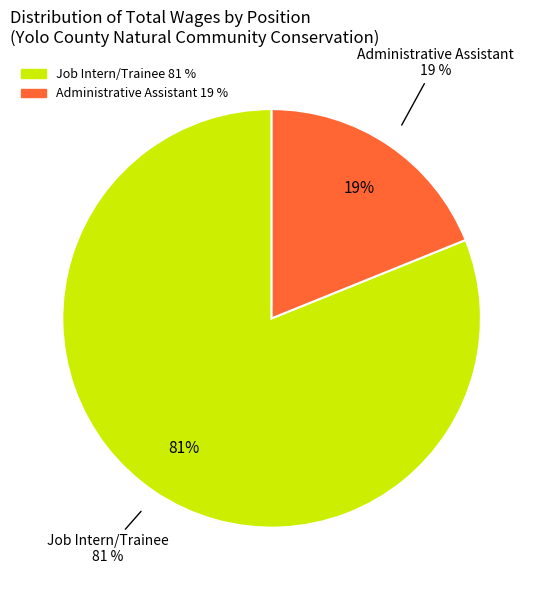

To the nearest percent, what is the difference between the largest and smallest slice percentages?

62%